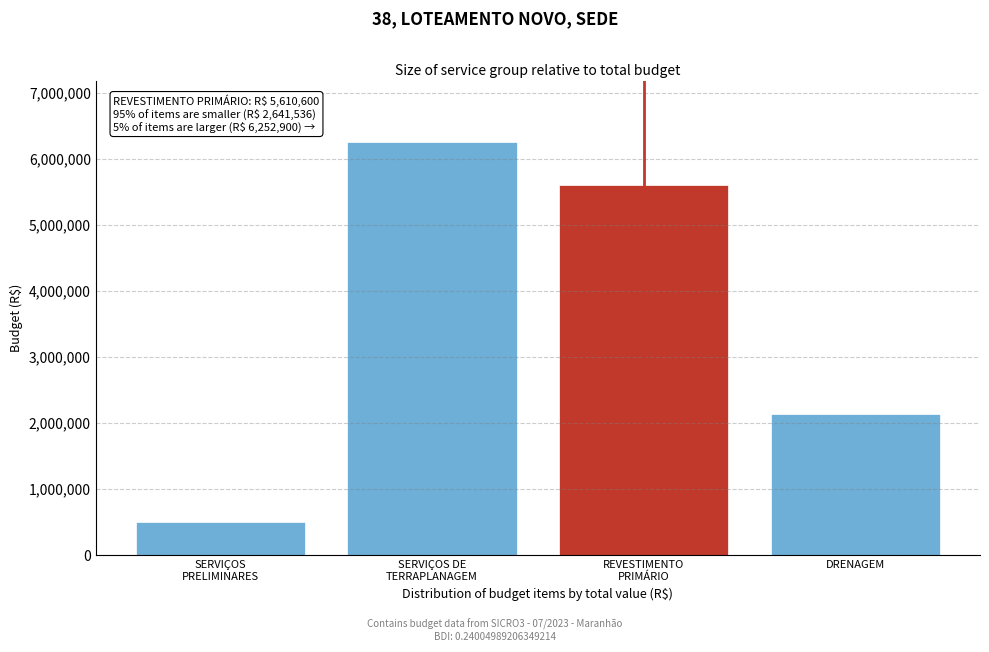

Reading left to right, list all the values displayed in this chart.

497520.6	6252900.0	5610600.0	2144015.1